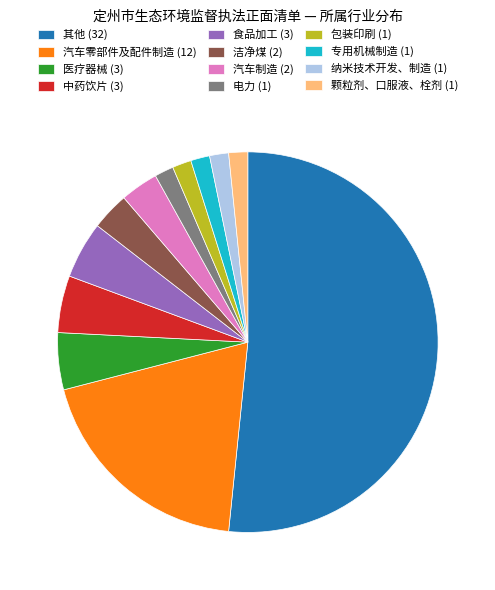

Which slice represents more than half of the pie?

其他